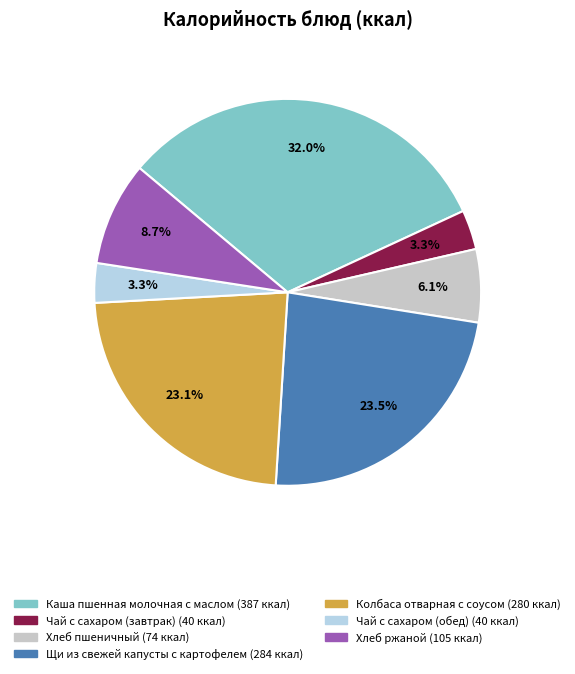

What is the ratio of the value at Чай с сахаром (обед) to the value at Хлеб ржаной?

0.4